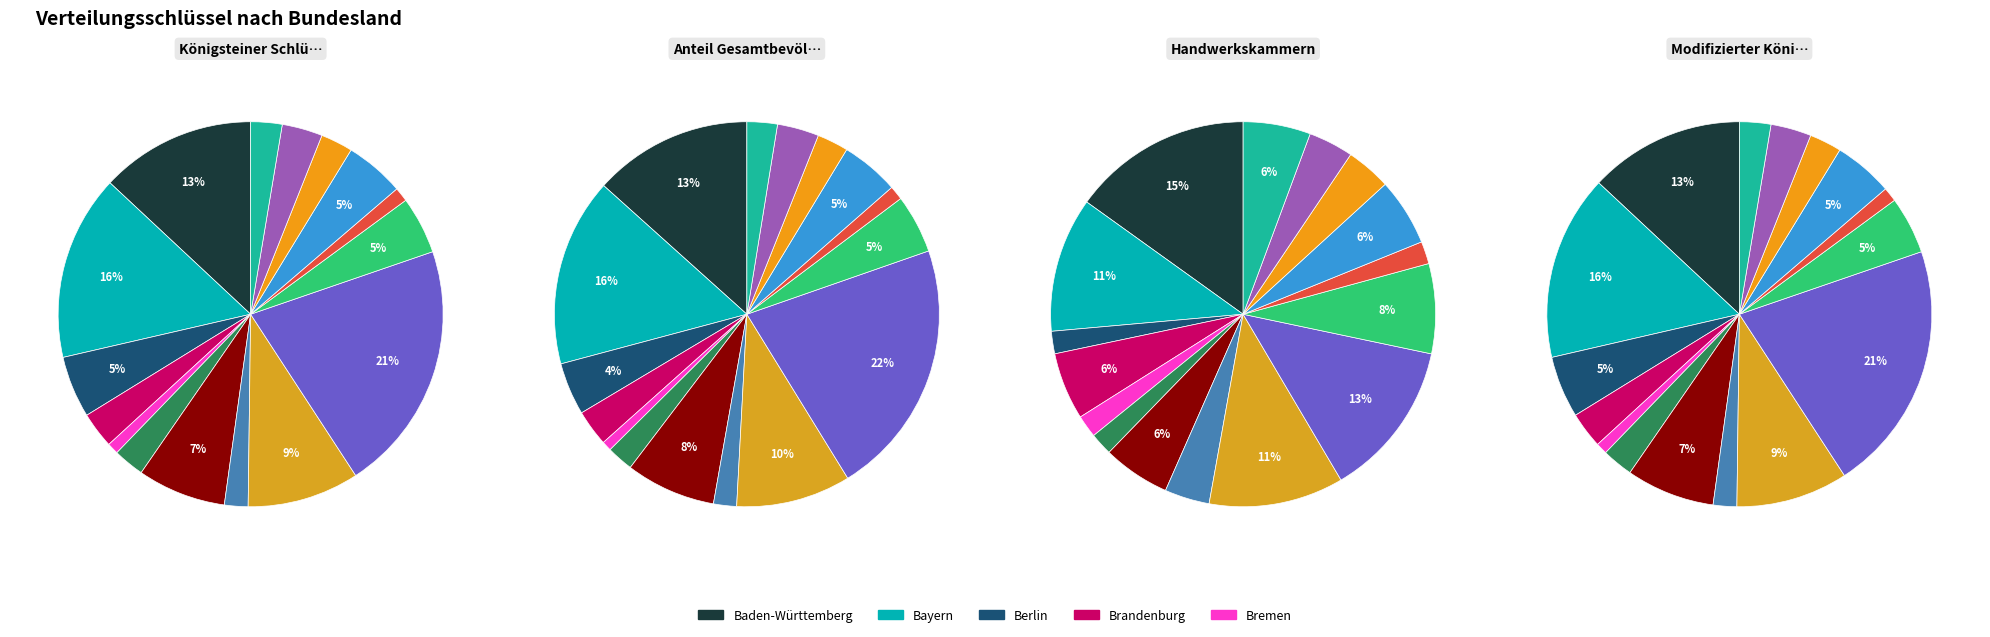

How many slices are in this pie chart?

16